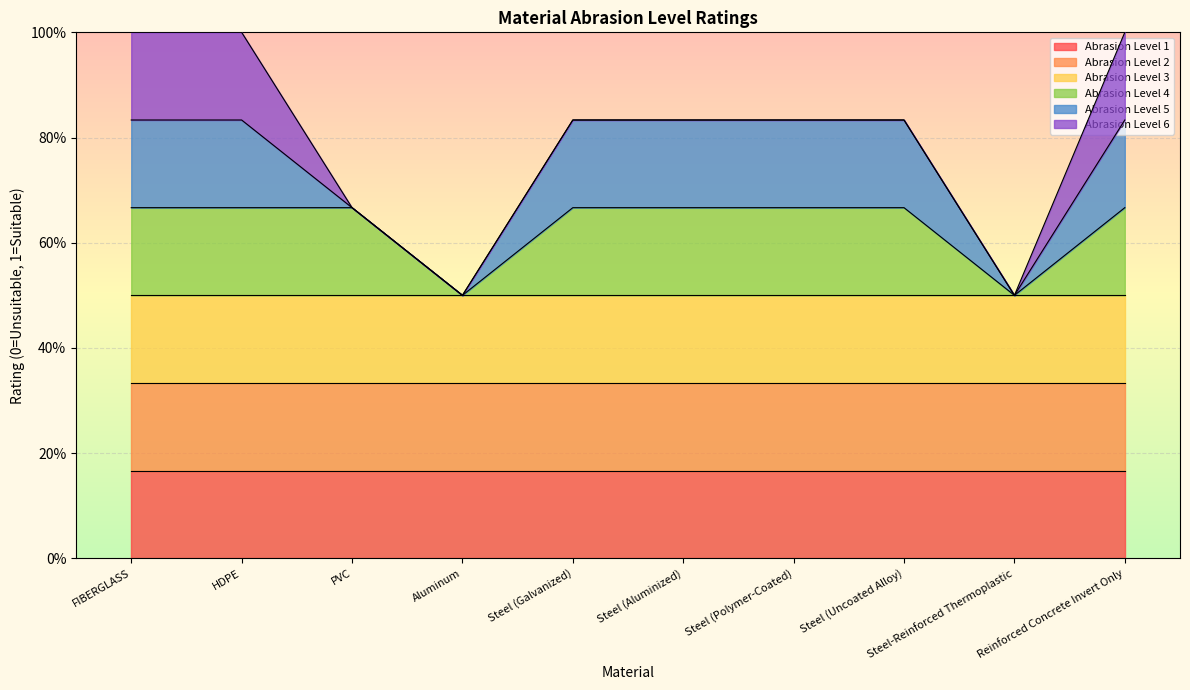

Rank the series at HDPE from lowest to highest value.

Abrasion Level 1, Abrasion Level 2, Abrasion Level 3, Abrasion Level 4, Abrasion Level 5, Abrasion Level 6